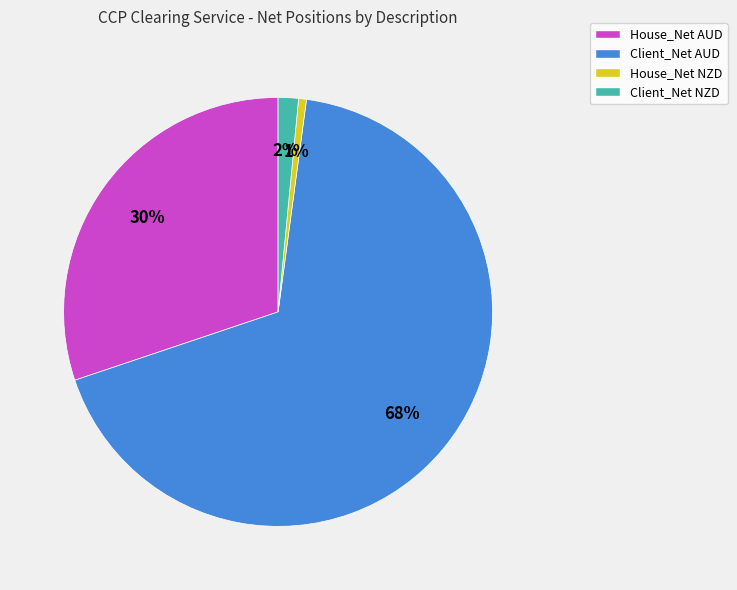

Which has a higher value, Client_Net AUD or House_Net AUD?

Client_Net AUD